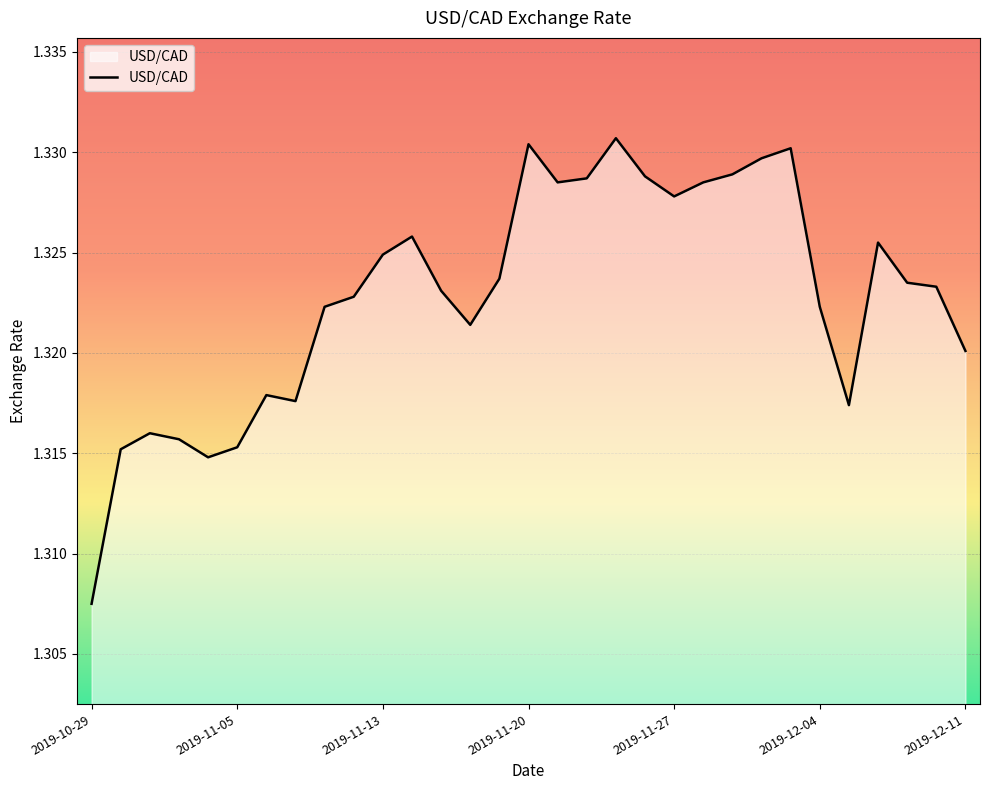

Reading right to left, list all the values displayed in this chart.

1.3	1.3	1.3	1.3	1.3	1.3	1.3	1.3	1.3	1.3	1.3	1.3	1.3	1.3	1.3	1.3	1.3	1.3	1.3	1.3	1.3	1.3	1.3	1.3	1.3	1.3	1.3	1.3	1.3	1.3	1.3